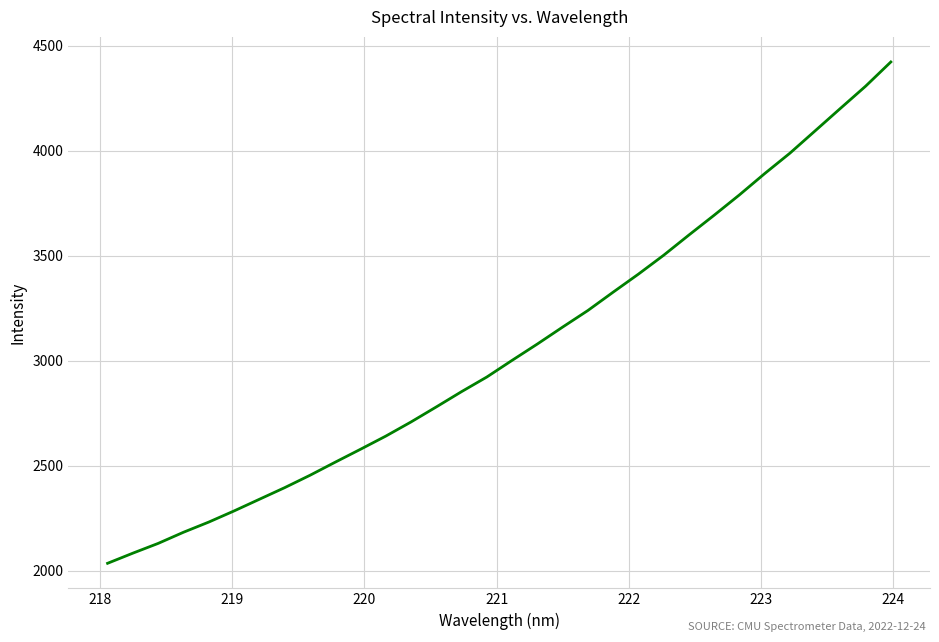

What is the smallest value displayed?

2036.5